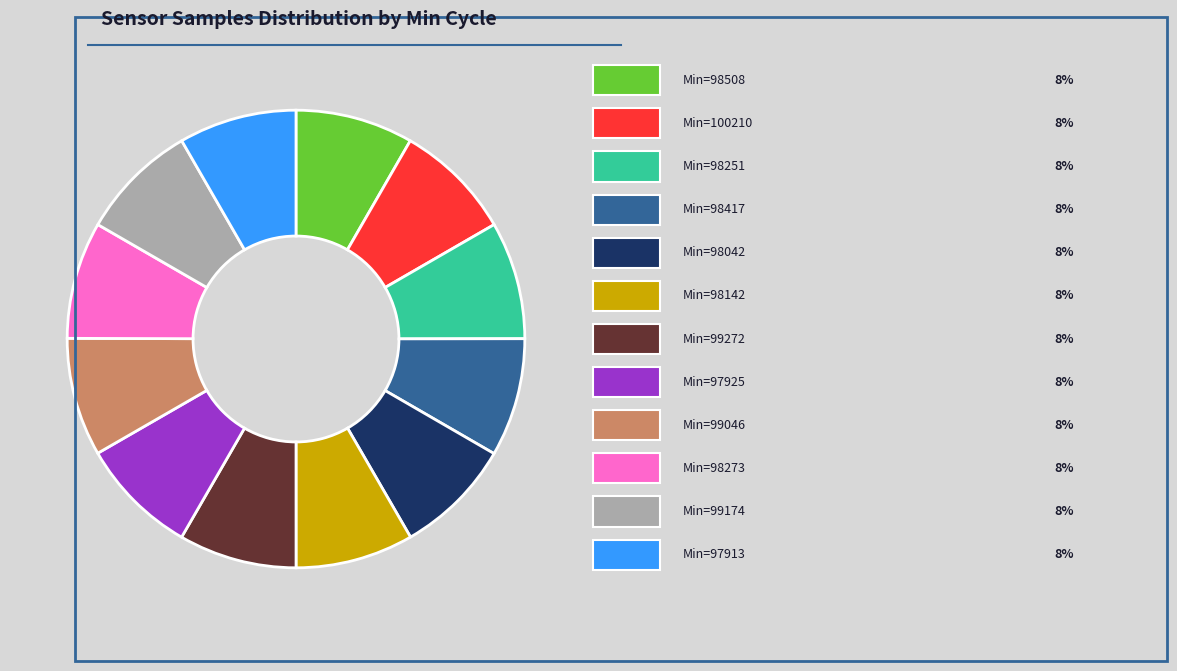

Does any single category account for the majority?

No